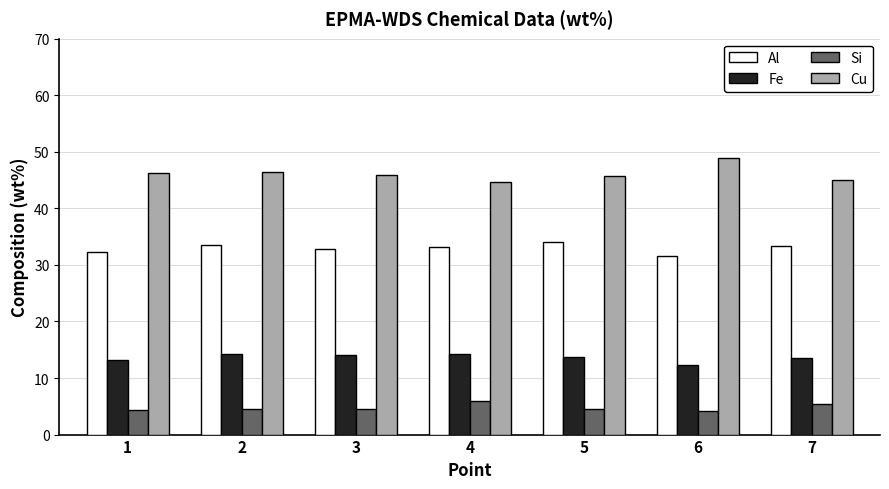

Is it true that Si equals 4.5 at 5?

True